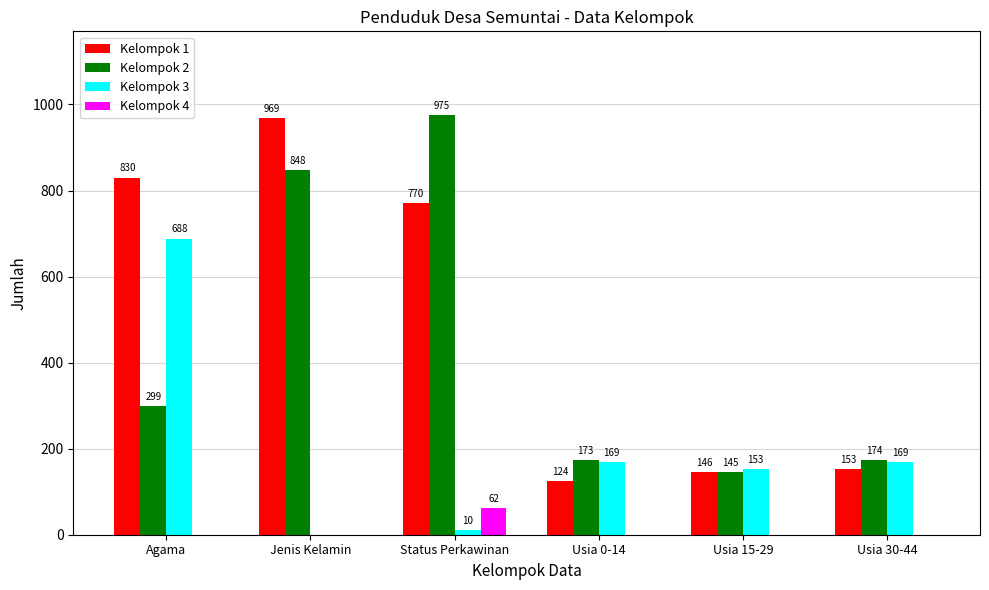

Is it true that Kelompok 3 equals 248 at Jenis Kelamin?

False